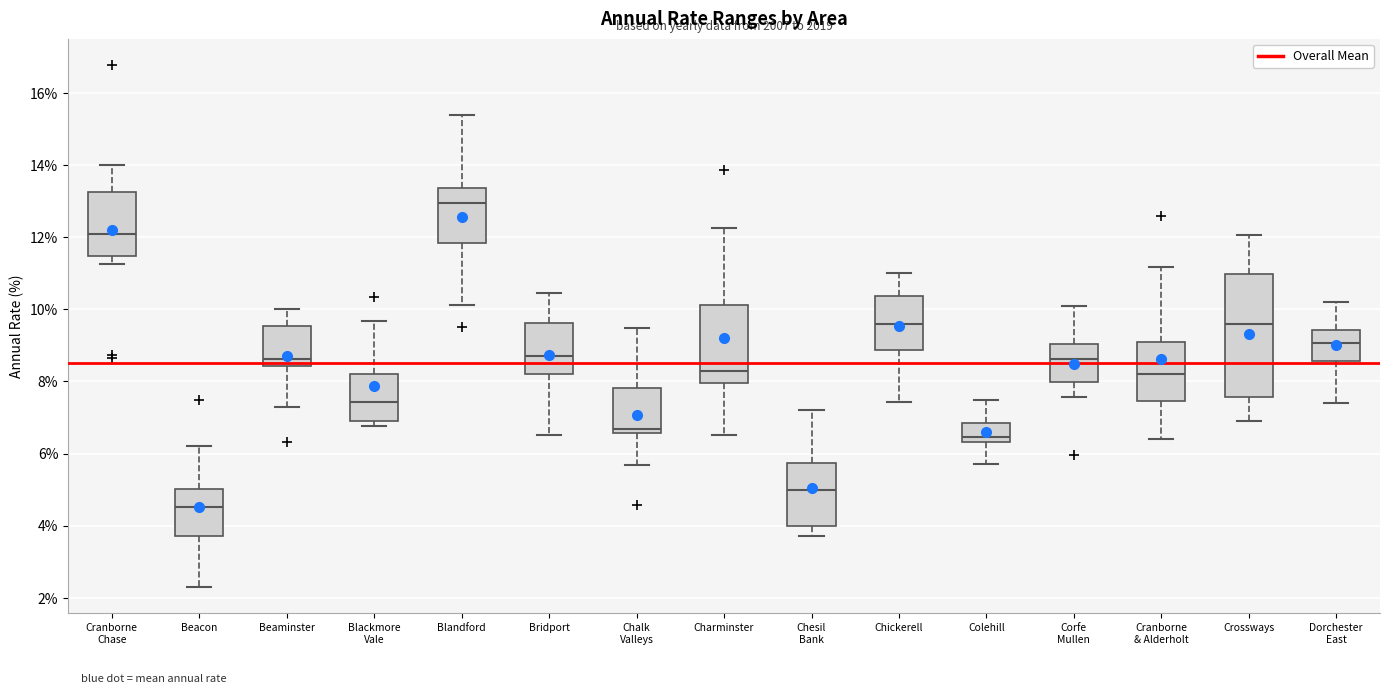

Reading left to right, transcribe this box plot: for each box, give where its median line is, the range the box spans, and where its two whiskers end, as read against the y-axis. The values are not printed on the chart, so give them approximately, as read against the axis.

Cranborne Chase: median 12.0, box 11.4 to 13.2, whiskers 11.2 to 14.0
Beacon: median 4.6, box 3.8 to 5.0, whiskers 2.2 to 6.2
Beaminster: median 8.6, box 8.4 to 9.6, whiskers 7.2 to 10.0
Blackmore Vale: median 7.4, box 7.0 to 8.2, whiskers 6.8 to 9.6
Blandford: median 13.0, box 11.8 to 13.4, whiskers 10.2 to 15.4
Bridport: median 8.8, box 8.2 to 9.6, whiskers 6.6 to 10.4
Chalk Valleys: median 6.6 (just above the box's lower edge), box 6.6 to 7.8, whiskers 5.6 to 9.4
Charminster: median 8.2, box 8.0 to 10.2, whiskers 6.6 to 12.2
Chesil Bank: median 5.0, box 4.0 to 5.8, whiskers 3.8 to 7.2
Chickerell: median 9.6, box 8.8 to 10.4, whiskers 7.4 to 11.0
Colehill: median 6.4 (just above the box's lower edge), box 6.4 to 6.8, whiskers 5.8 to 7.4
Corfe Mullen: median 8.6, box 8.0 to 9.0, whiskers 7.6 to 10.2
Cranborne & Alderholt: median 8.2, box 7.4 to 9.0, whiskers 6.4 to 11.2
Crossways: median 9.6, box 7.6 to 11.0, whiskers 7.0 to 12.0
Dorchester East: median 9.0, box 8.6 to 9.4, whiskers 7.4 to 10.2